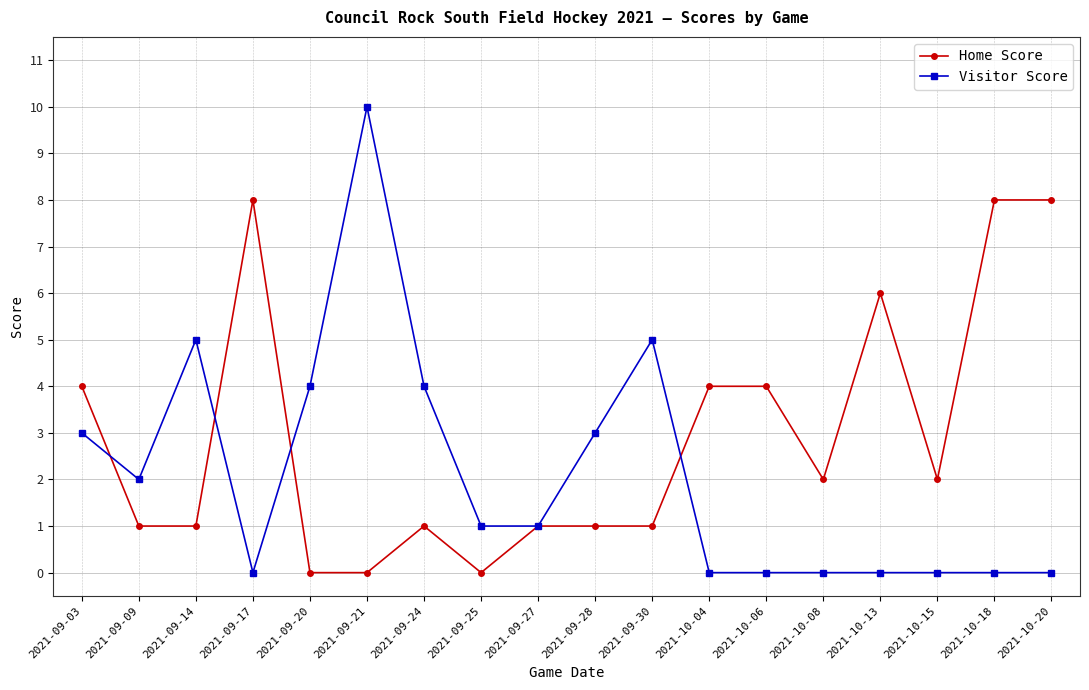

What is the spread (max minus min) of values at 2021-10-13?

6